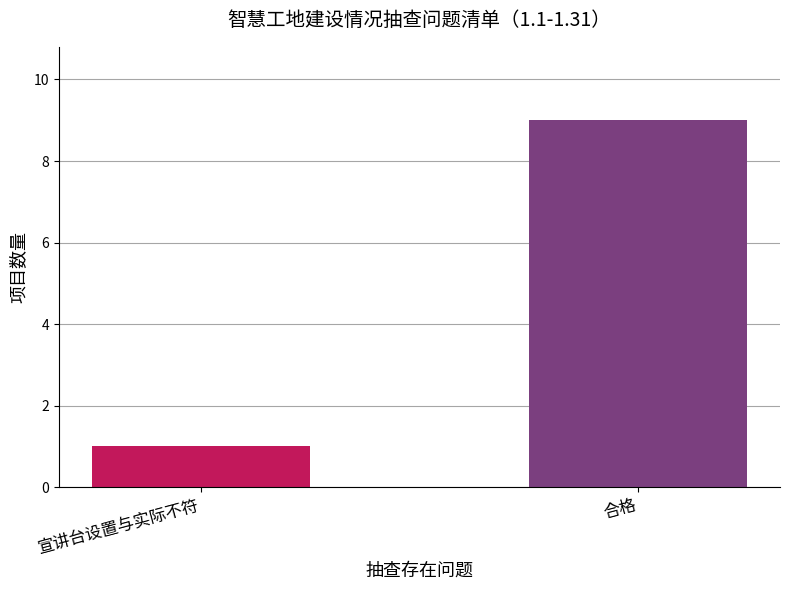

What is the difference between the maximum and minimum values?

8